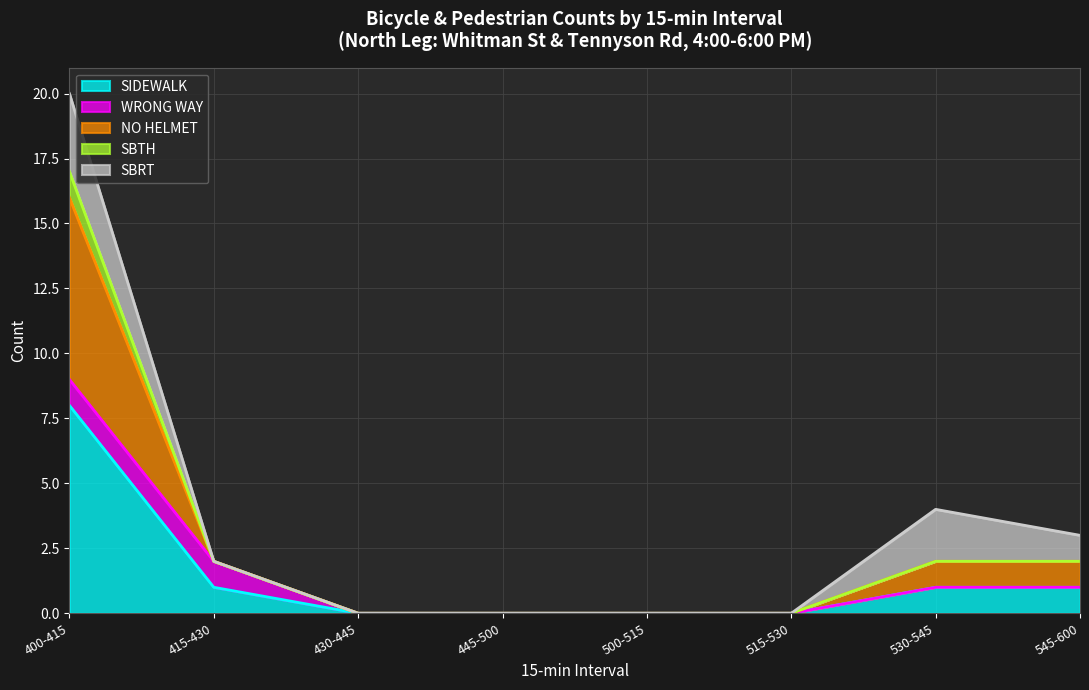

Where does the SIDEWALK series first go above 1?

400-415